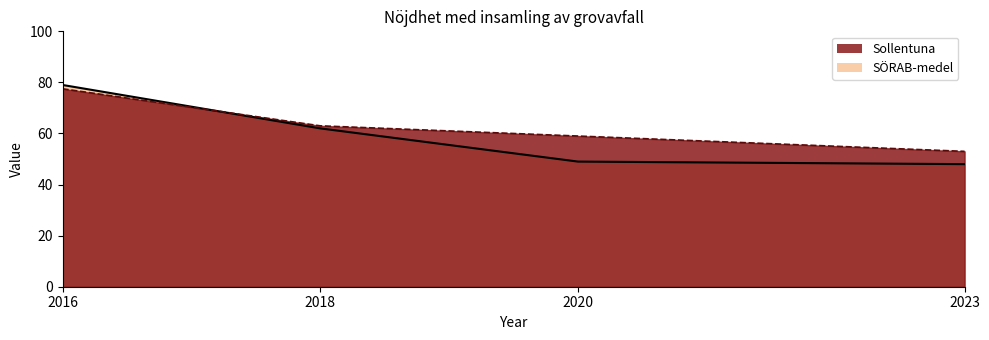

Reading right to left, what are all the values shown in this chart?

SÖRAB-medel line: 2023=48.0	2020=49.0	2018=62.0	2016=79.0
Sollentuna line: 2023=53.0	2020=59.0	2018=63.0	2016=77.5